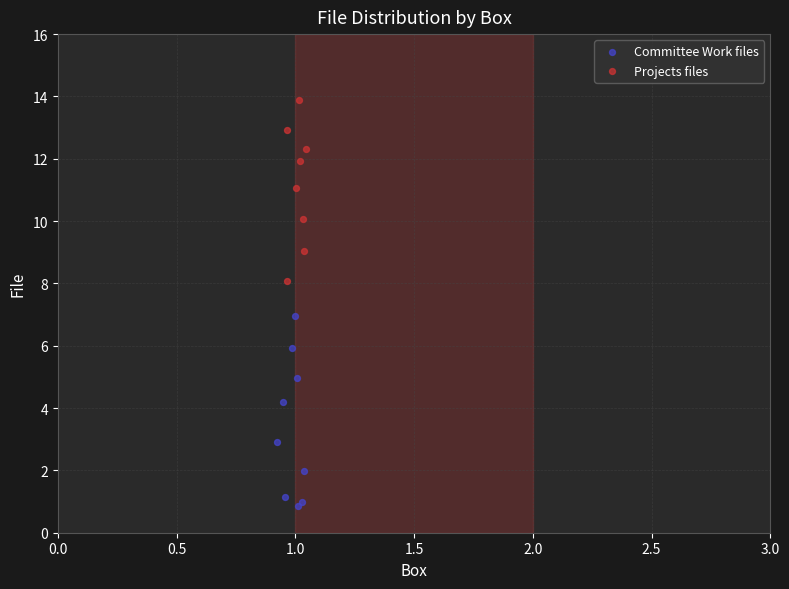

Which series reaches the minimum Y coordinate?

Committee Work files